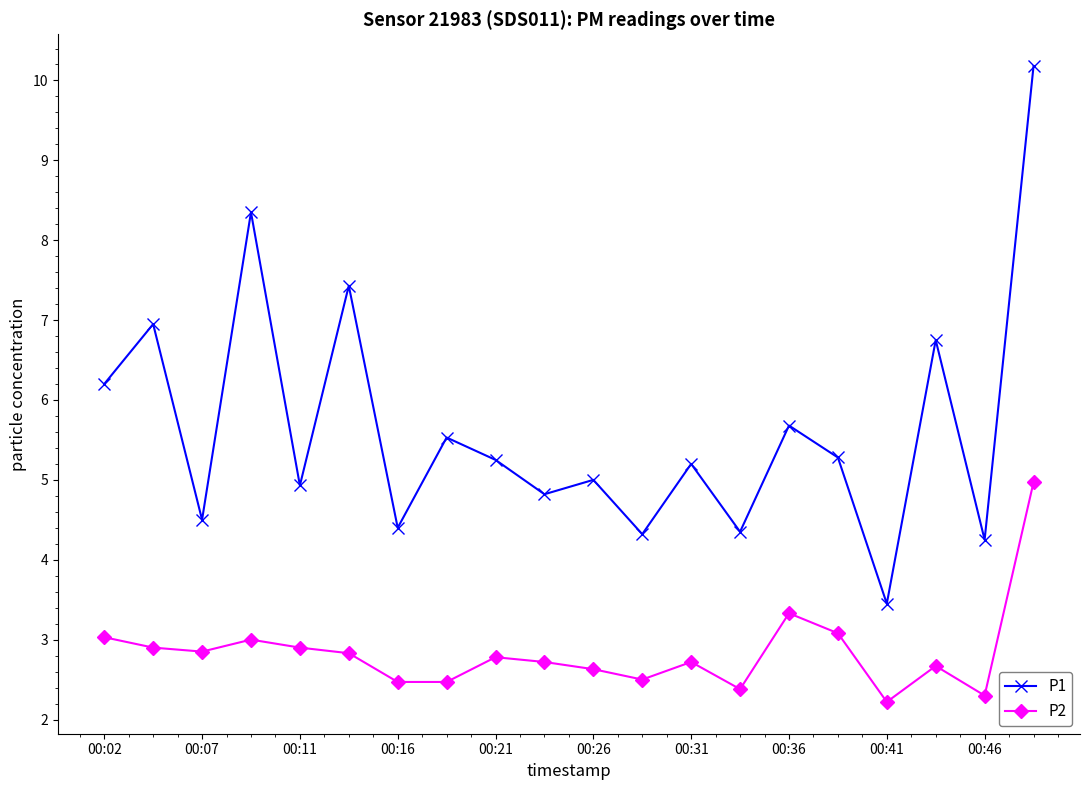

How many interior local peaks does the P1 series have?

8